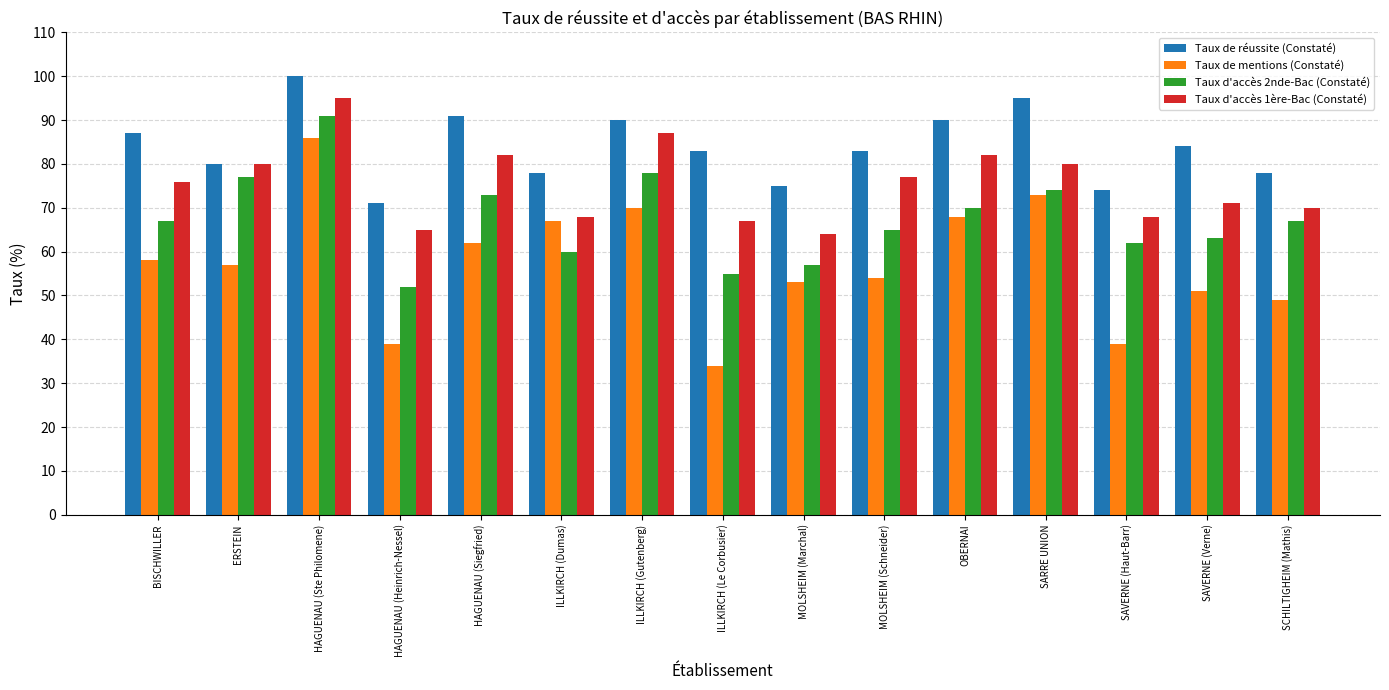

What is the label of the 8th bar from the right?

ILLKIRCH (Le Corbusier)